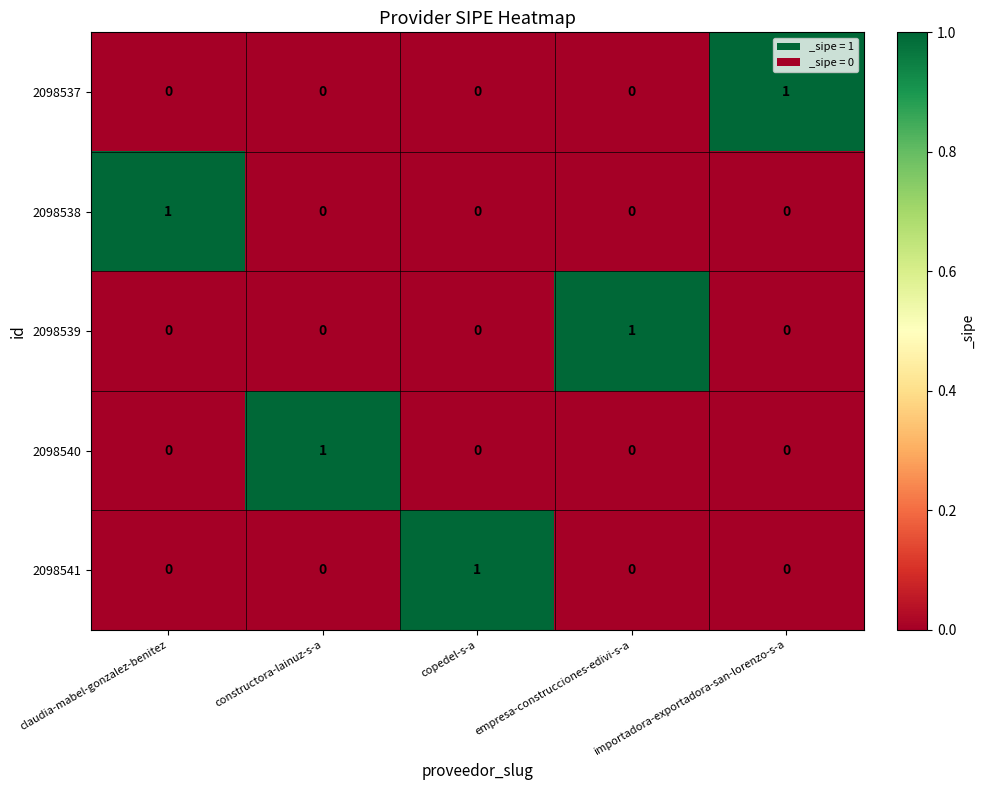

At how many categories does at least one series exceed 0?

5